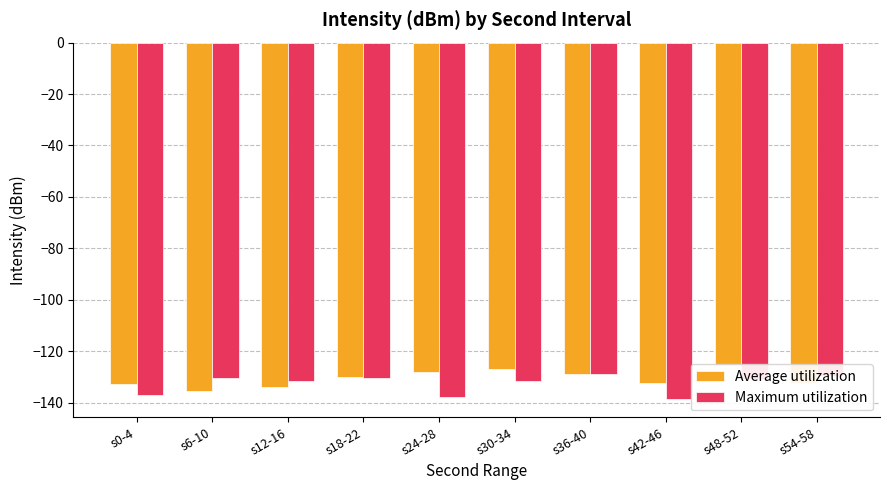

What is the total value across all series at s30-34?

-258.2